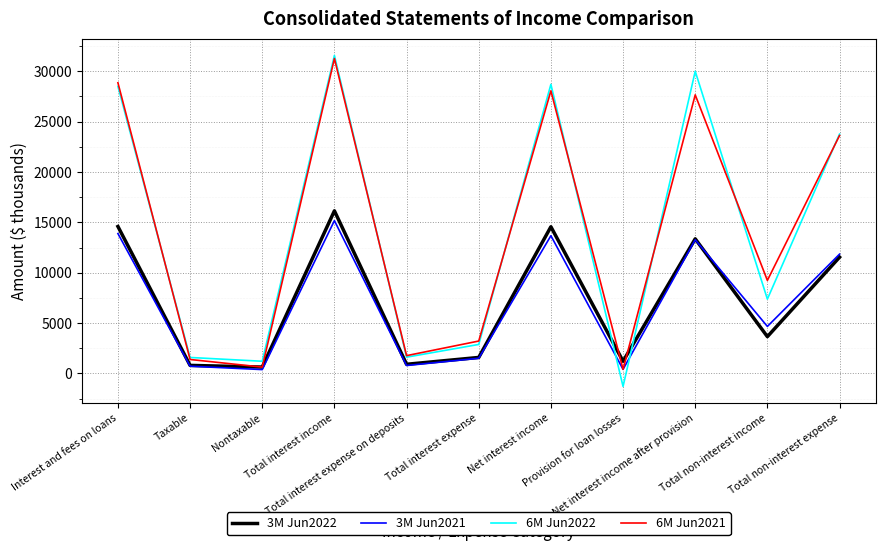

Which series ends up on top after the final intersection of 3M Jun2022 and 6M Jun2022?

6M Jun2022